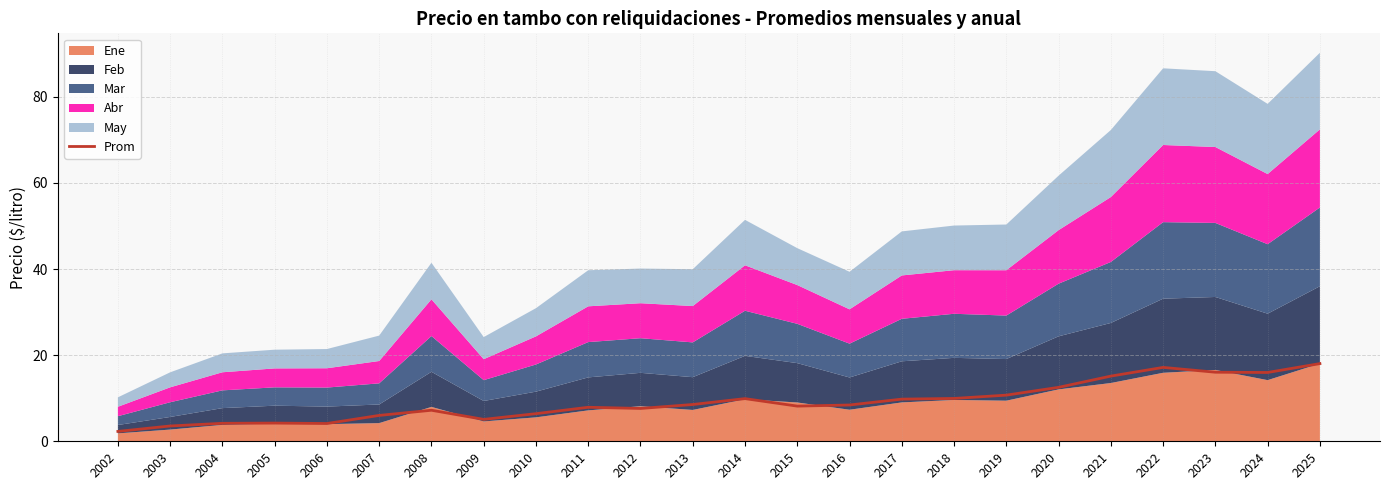

What is the smallest value displayed?

2.3